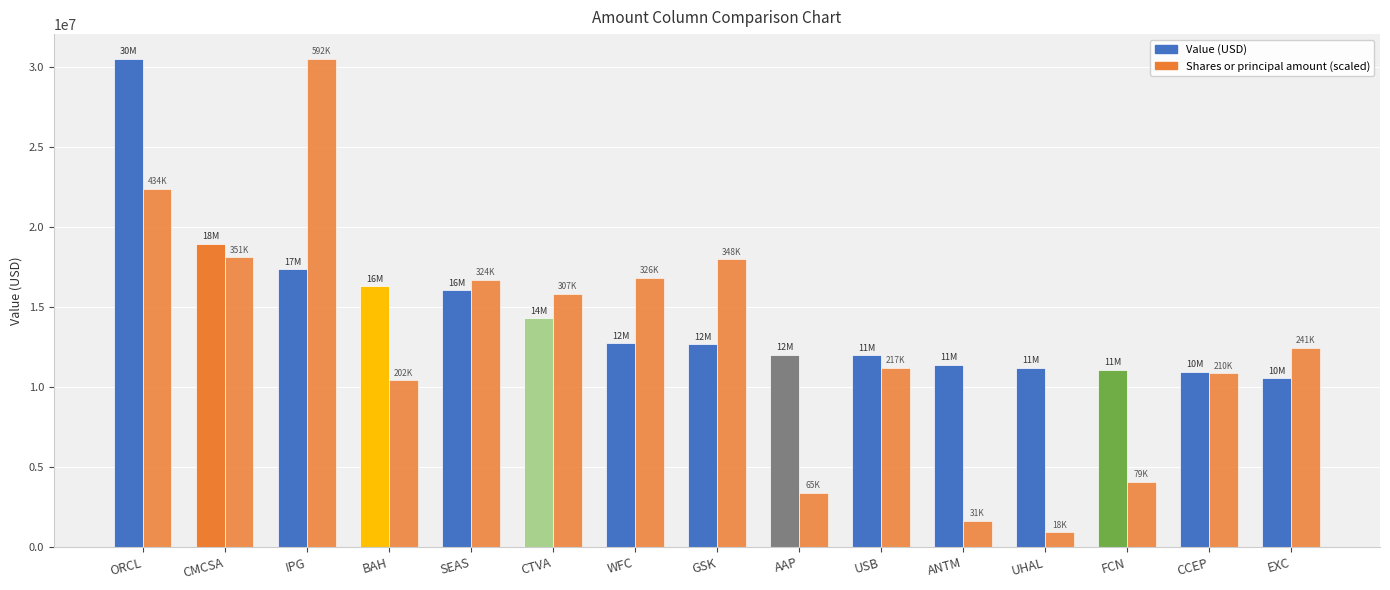

What is the label of the 2nd bar from the right?

CCEP